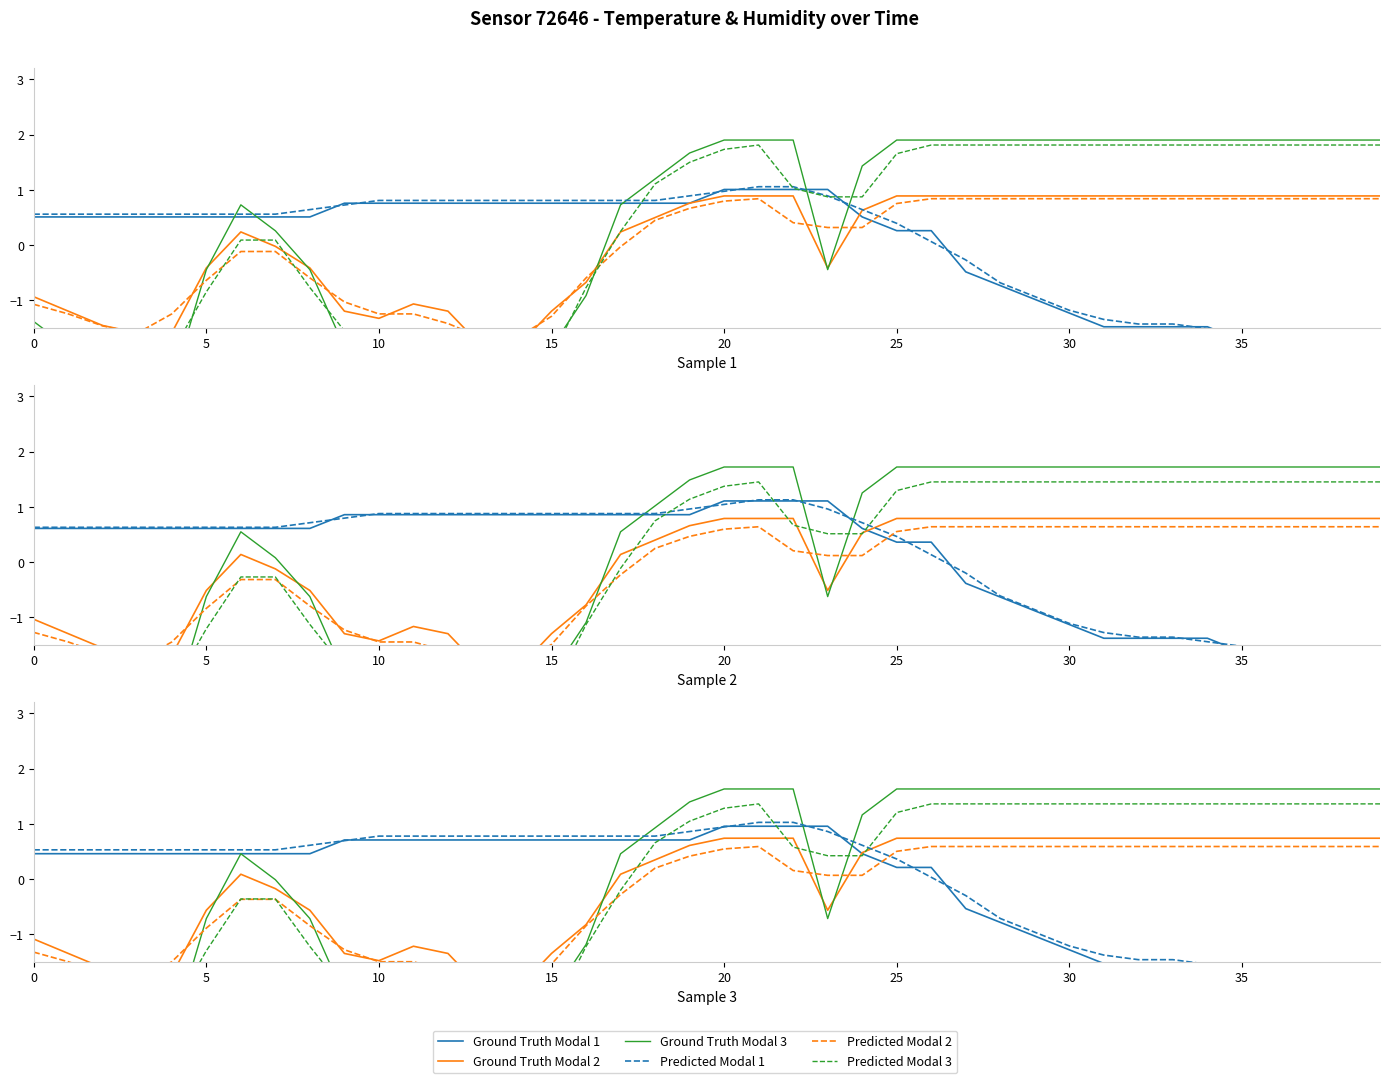

What is the approximate value of Ground Truth Modal 3 at 34?

1.6